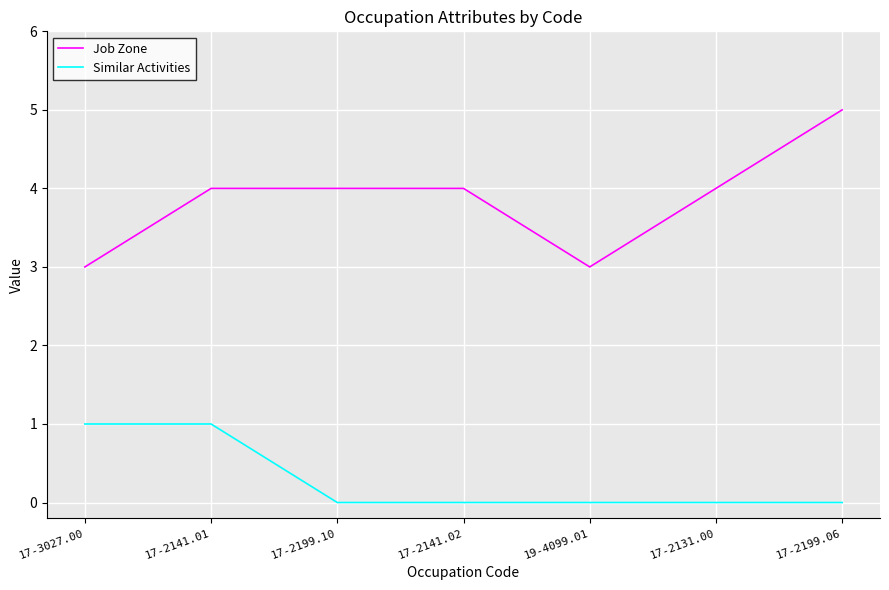

Is the value of Job Zone at 19-4099.01 greater than the value of Similar Activities at 17-2141.01?

Yes